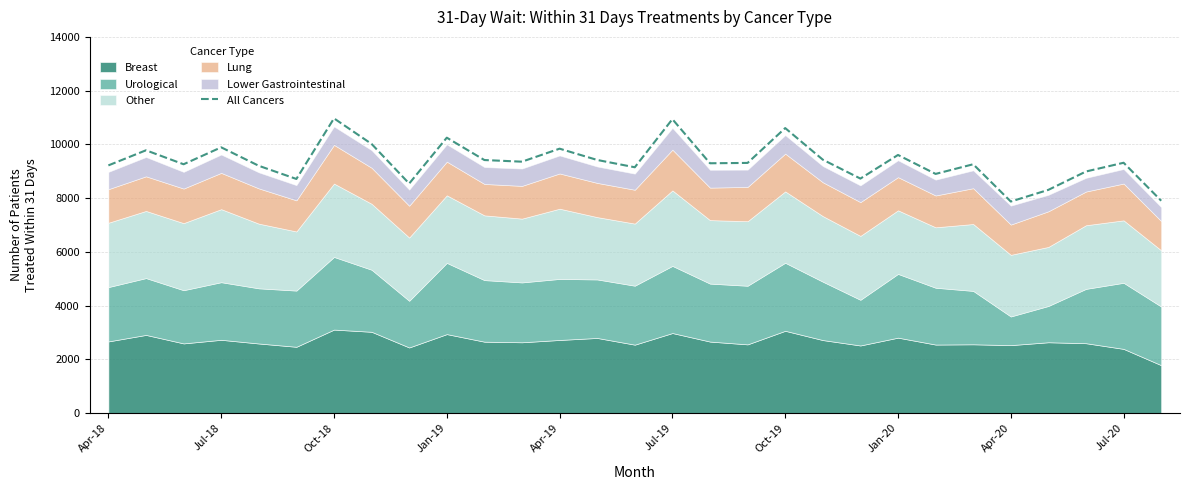

True or false: the data has more than 1 interior local peaks.

True